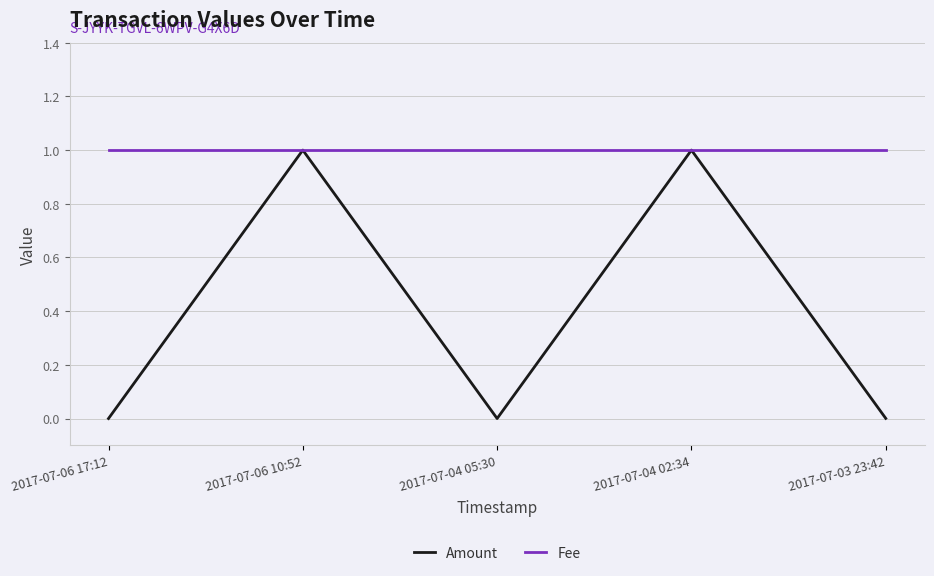

Which series changed the most between 2017-07-06 10:52 and 2017-07-04 05:30?

Amount